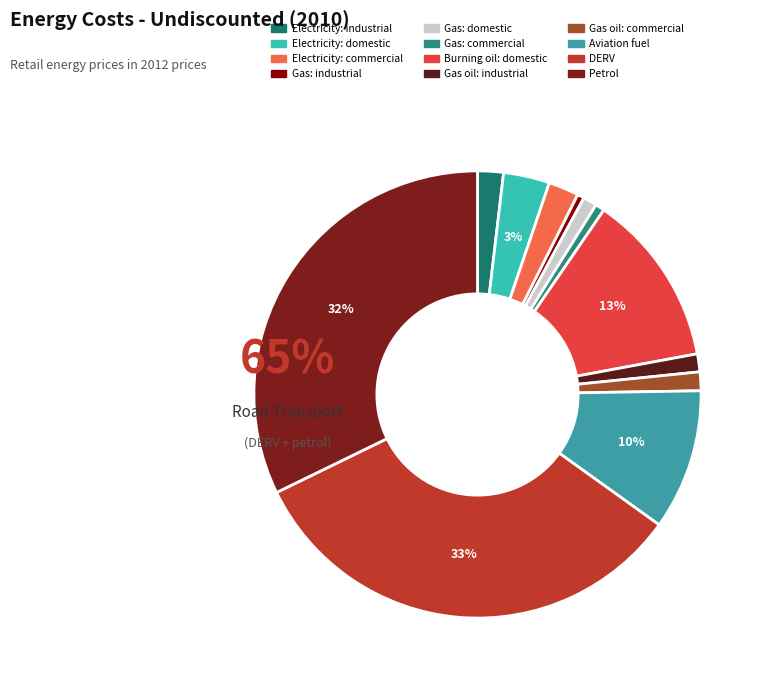

How many segments does this pie chart have?

12